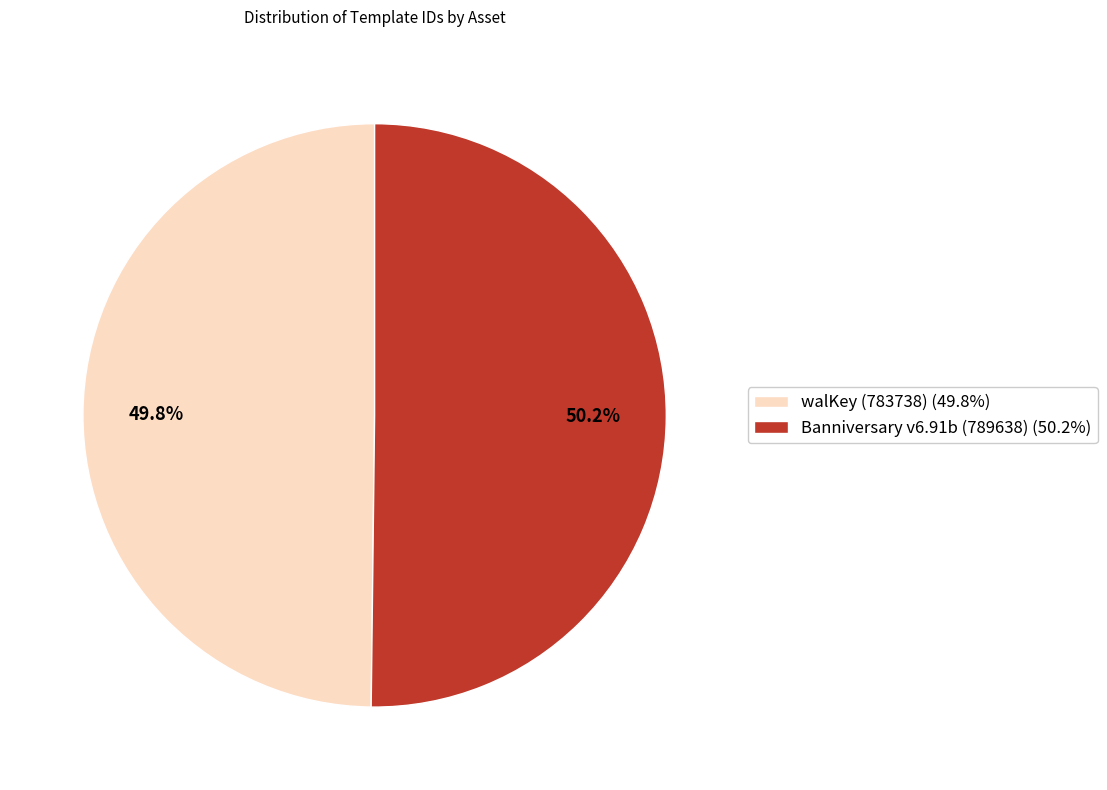

Is there any slice that represents more than half of the pie?

Yes